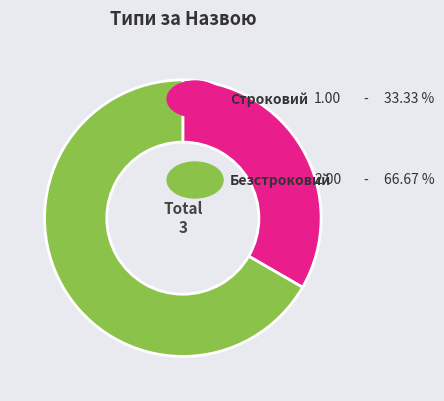

Is there a majority slice in this chart?

Yes